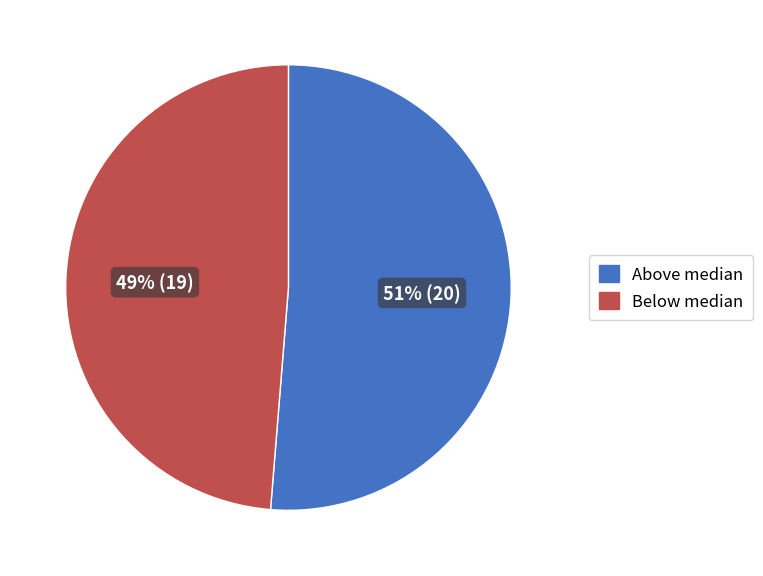

Is there any slice that represents more than half of the pie?

Yes